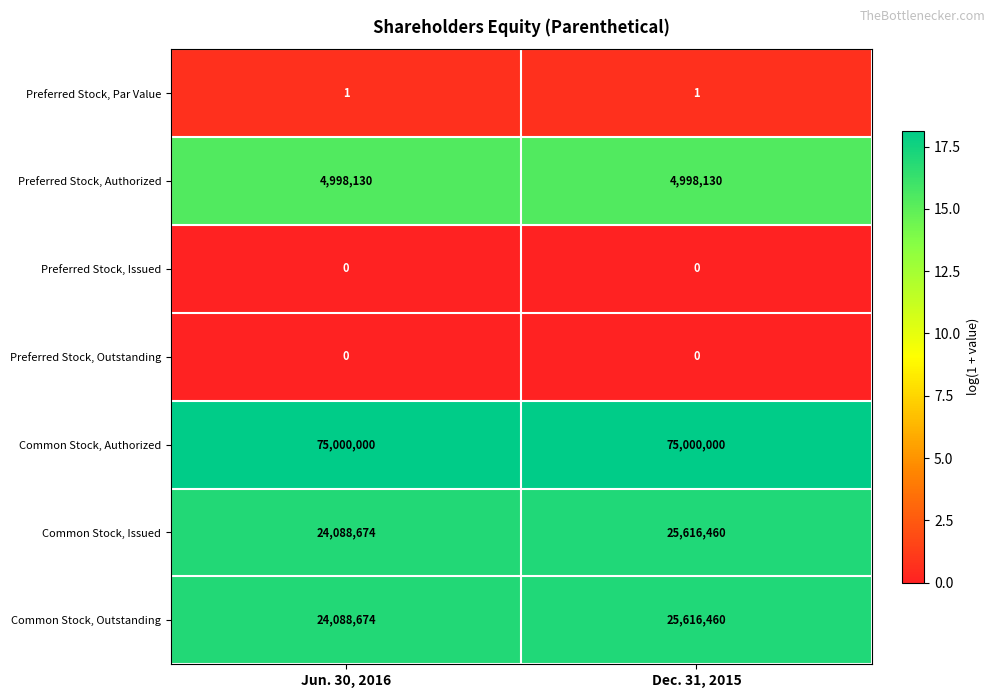

The Preferred Stock, Par Value series shows 1 at Dec. 31, 2015. True or false?

True